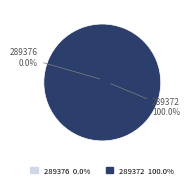

Count the number of slices in the pie.

2